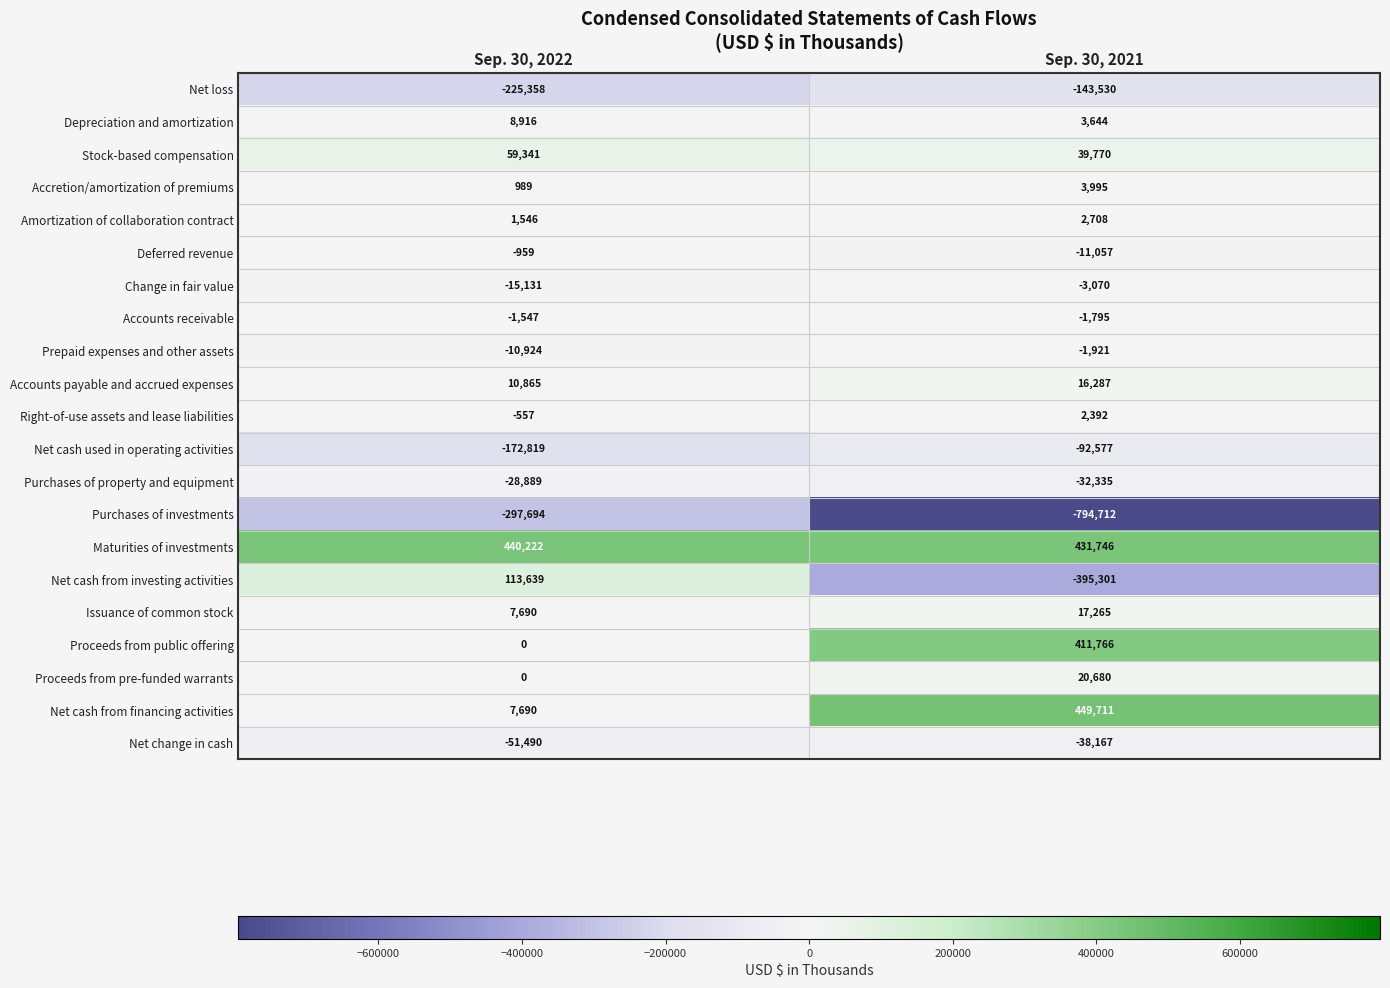

What is the sum of the Net cash from investing activities values at Sep. 30, 2022 and Sep. 30, 2021?

-281662